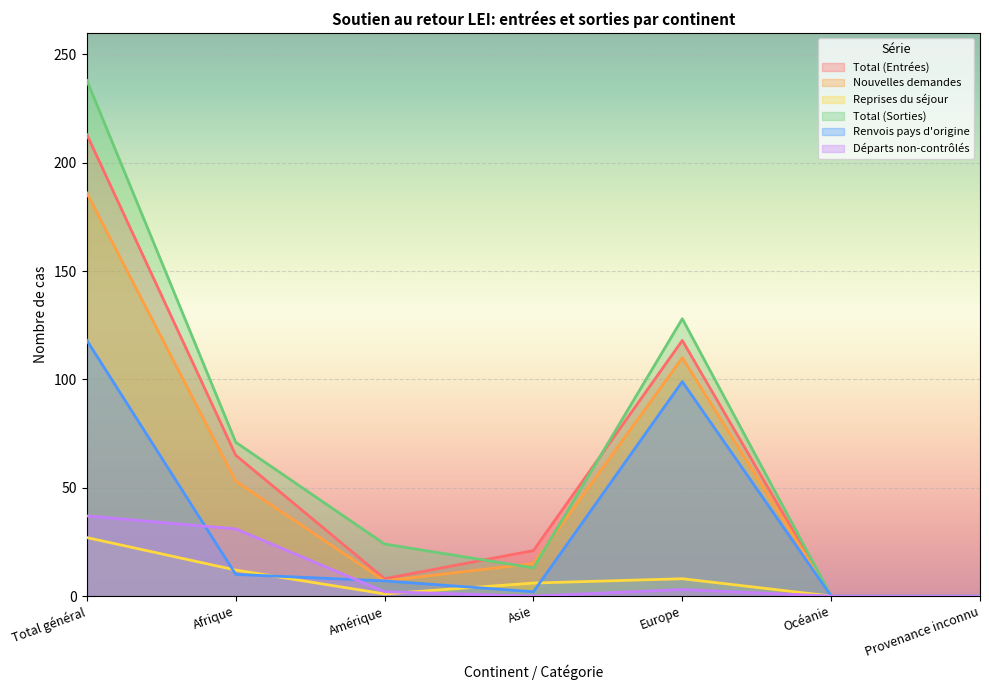

Does the chart display data point markers on the line(s)?

No